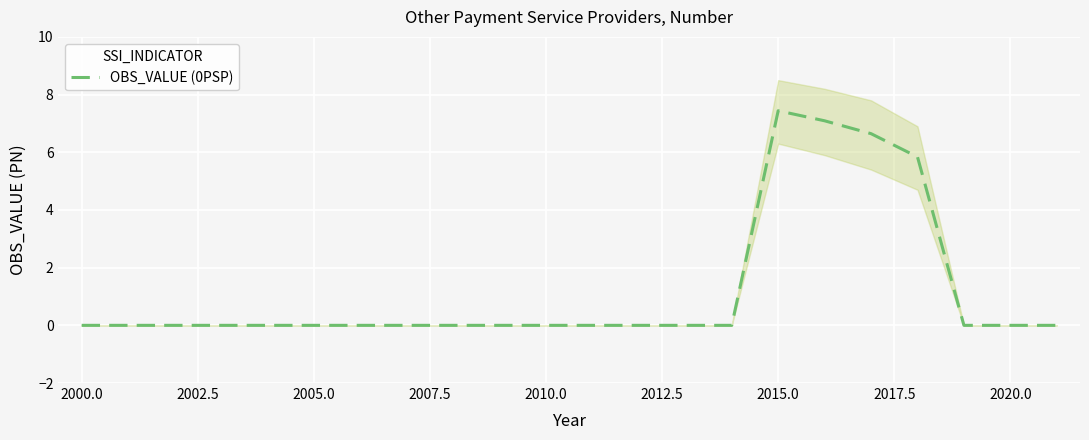

True or false: OBS_VALUE (0PSP) has a value of 0.0 at 2010.0.

True